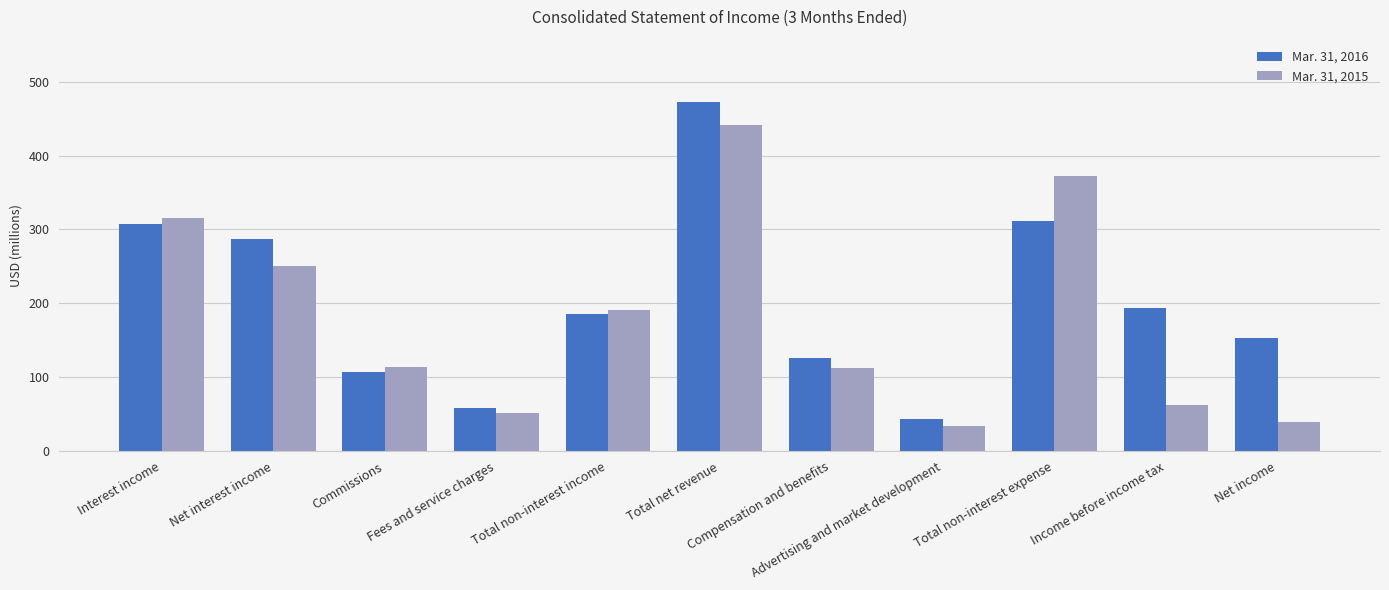

What are all the series names shown in the legend?

Mar. 31, 2016, Mar. 31, 2015